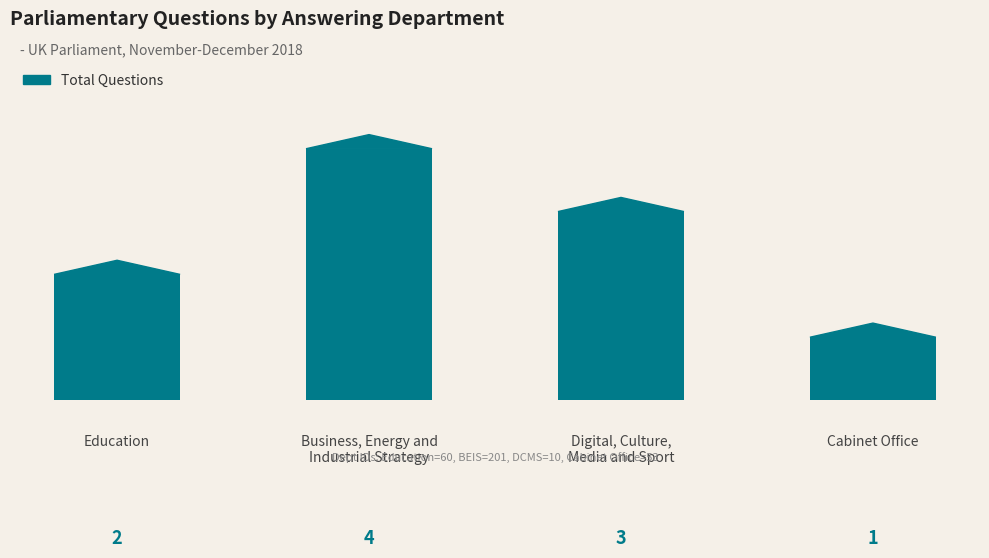

Does the chart contain any negative values?

No